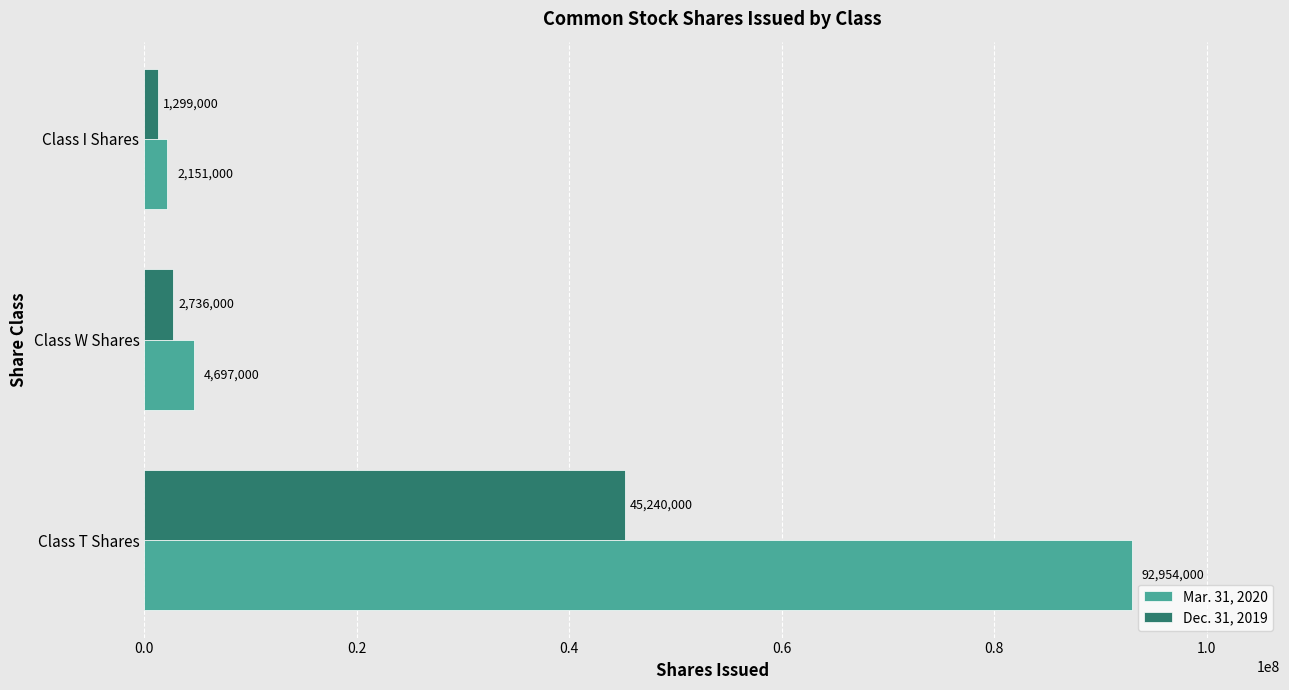

Is it true that Dec. 31, 2019 equals 1299000 at Class I Shares?

True